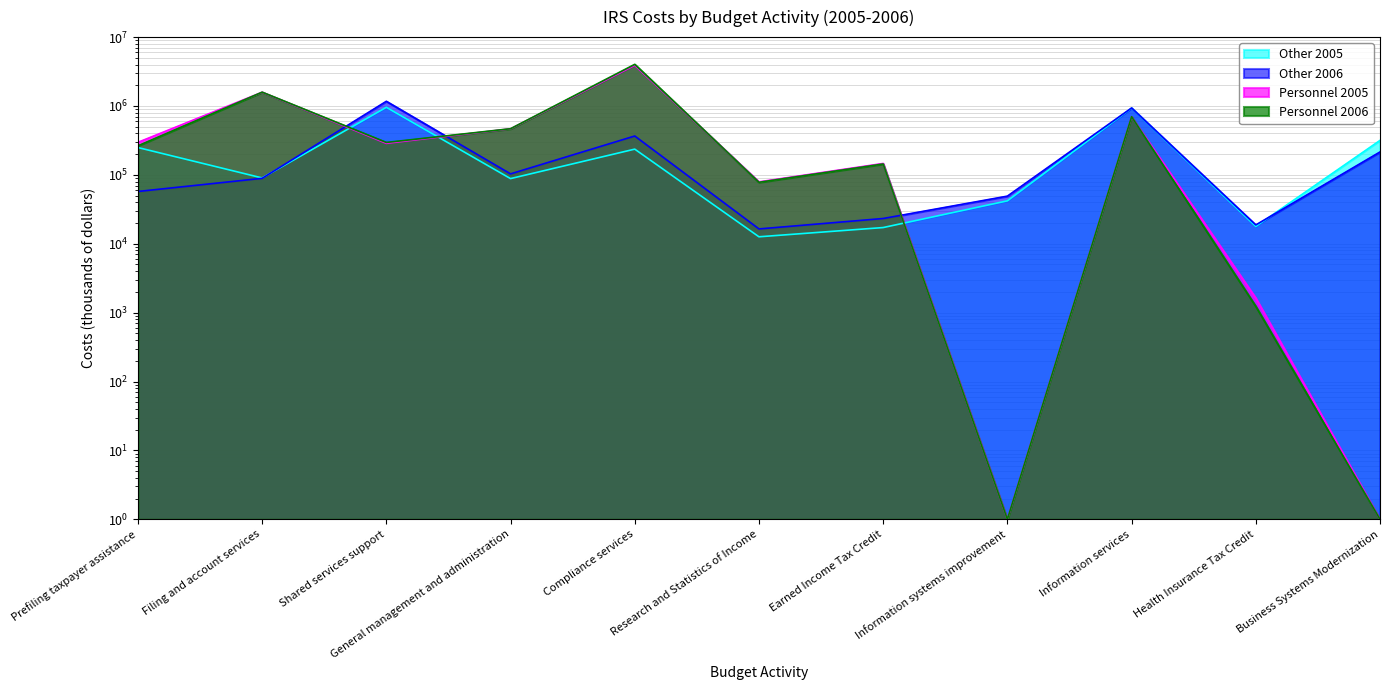

At which label does Other 2006 reach its minimum?

Research and Statistics of Income